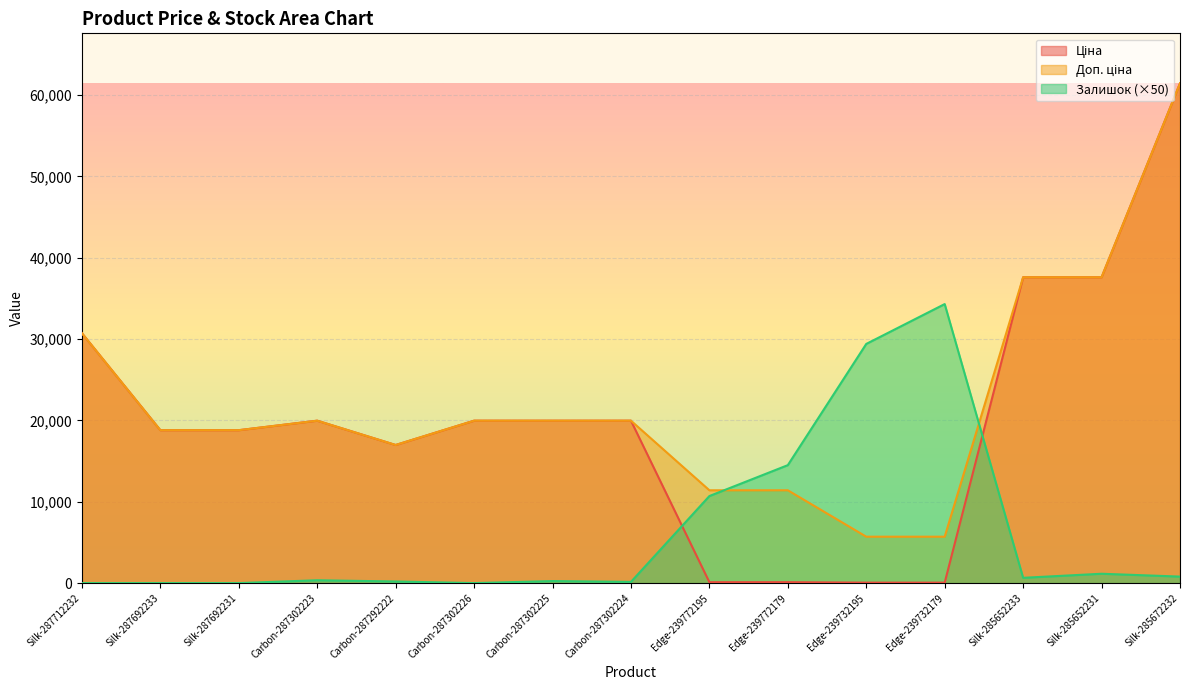

What is the difference between the highest and lowest values at Silk-285652231?

36443.6